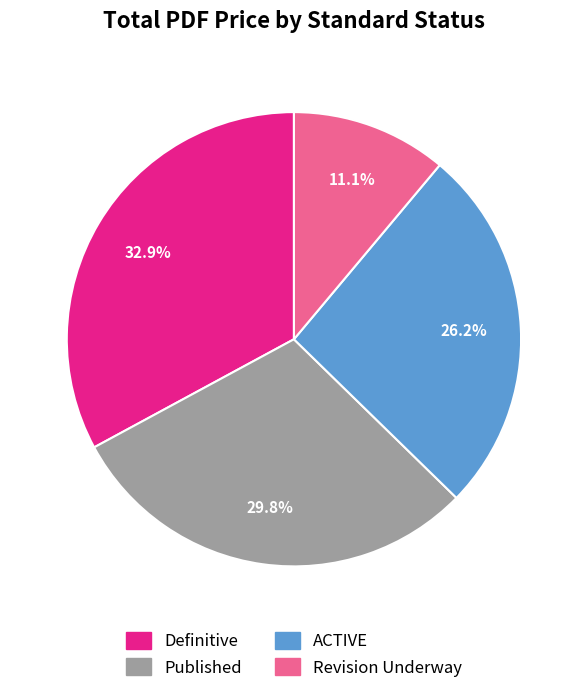

Does Published account for over 50% of the chart?

No